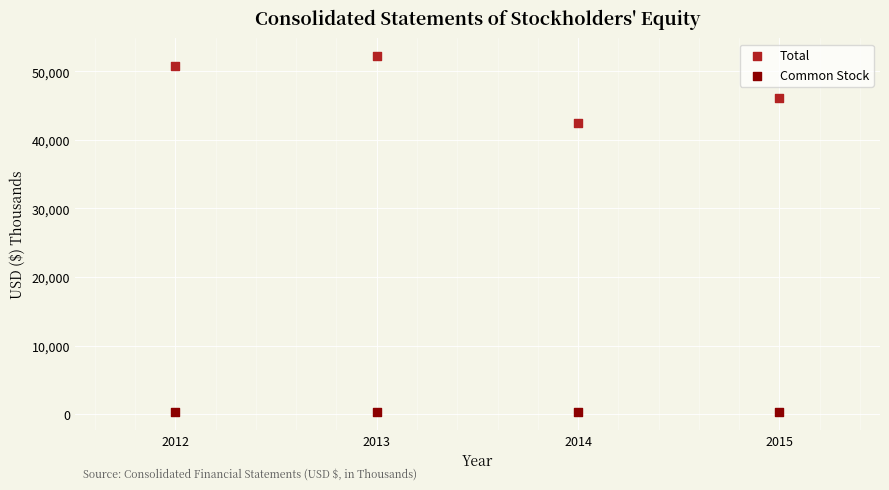

Which series reaches the minimum Y coordinate?

Common Stock